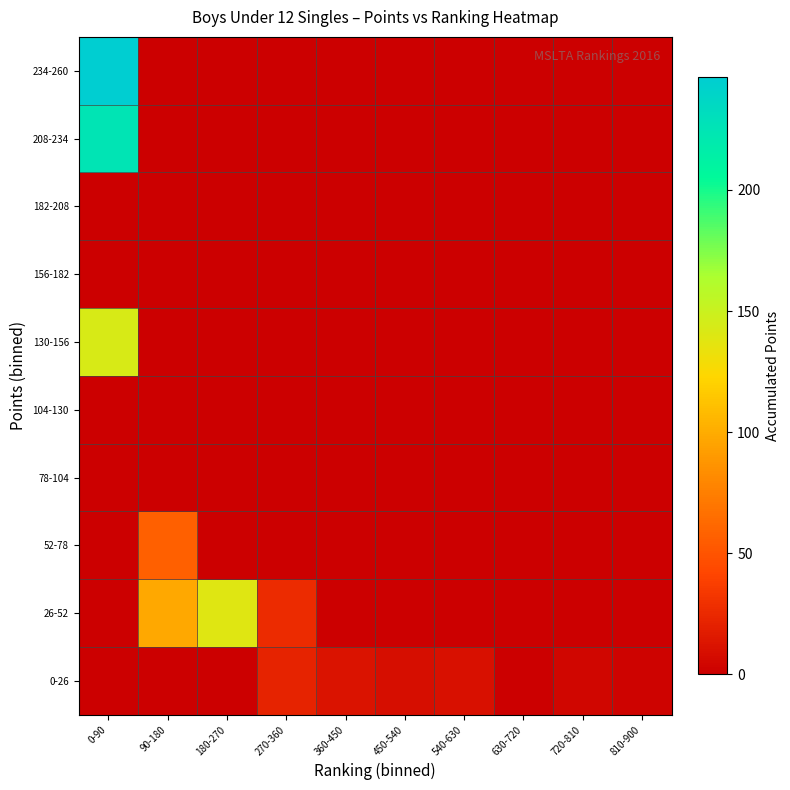

Reading right to left, what are all the values shown in this chart?

0-26: 810-900=2.0	720-810=4.0	630-720=0.0	540-630=10.0	450-540=9.0	360-450=12.0	270-360=22.0	180-270=0.0	90-180=0.0	0-90=0.0
26-52: 810-900=0.0	720-810=0.0	630-720=0.0	540-630=0.0	450-540=0.0	360-450=0.0	270-360=26.0	180-270=139.2	90-180=97.5	0-90=0.0
52-78: 810-900=0.0	720-810=0.0	630-720=0.0	540-630=0.0	450-540=0.0	360-450=0.0	270-360=0.0	180-270=0.0	90-180=57.8	0-90=0.0
78-104: 810-900=0.0	720-810=0.0	630-720=0.0	540-630=0.0	450-540=0.0	360-450=0.0	270-360=0.0	180-270=0.0	90-180=0.0	0-90=0.0
104-130: 810-900=0.0	720-810=0.0	630-720=0.0	540-630=0.0	450-540=0.0	360-450=0.0	270-360=0.0	180-270=0.0	90-180=0.0	0-90=0.0
130-156: 810-900=0.0	720-810=0.0	630-720=0.0	540-630=0.0	450-540=0.0	360-450=0.0	270-360=0.0	180-270=0.0	90-180=0.0	0-90=143.0
156-182: 810-900=0.0	720-810=0.0	630-720=0.0	540-630=0.0	450-540=0.0	360-450=0.0	270-360=0.0	180-270=0.0	90-180=0.0	0-90=0.0
182-208: 810-900=0.0	720-810=0.0	630-720=0.0	540-630=0.0	450-540=0.0	360-450=0.0	270-360=0.0	180-270=0.0	90-180=0.0	0-90=0.0
208-234: 810-900=0.0	720-810=0.0	630-720=0.0	540-630=0.0	450-540=0.0	360-450=0.0	270-360=0.0	180-270=0.0	90-180=0.0	0-90=224.8
234-260: 810-900=0.0	720-810=0.0	630-720=0.0	540-630=0.0	450-540=0.0	360-450=0.0	270-360=0.0	180-270=0.0	90-180=0.0	0-90=246.5